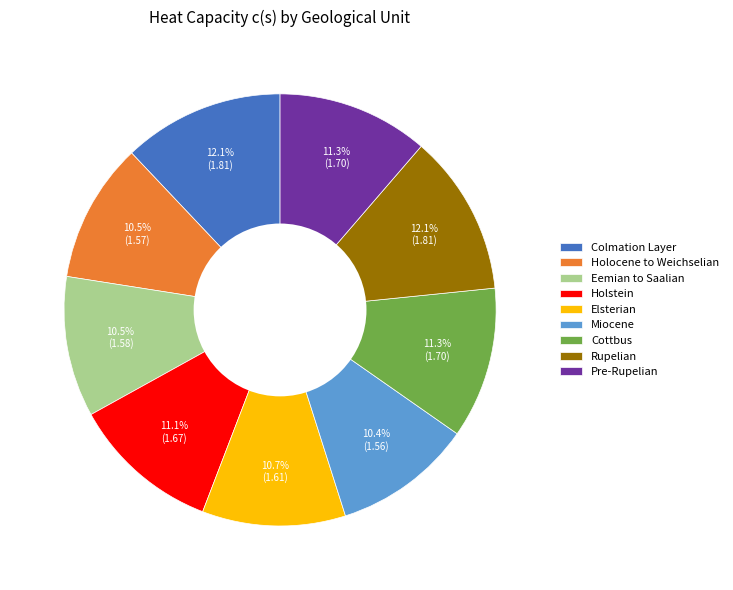

What is the ratio of the value at Rupelian to the value at Holocene to Weichselian?

1.2